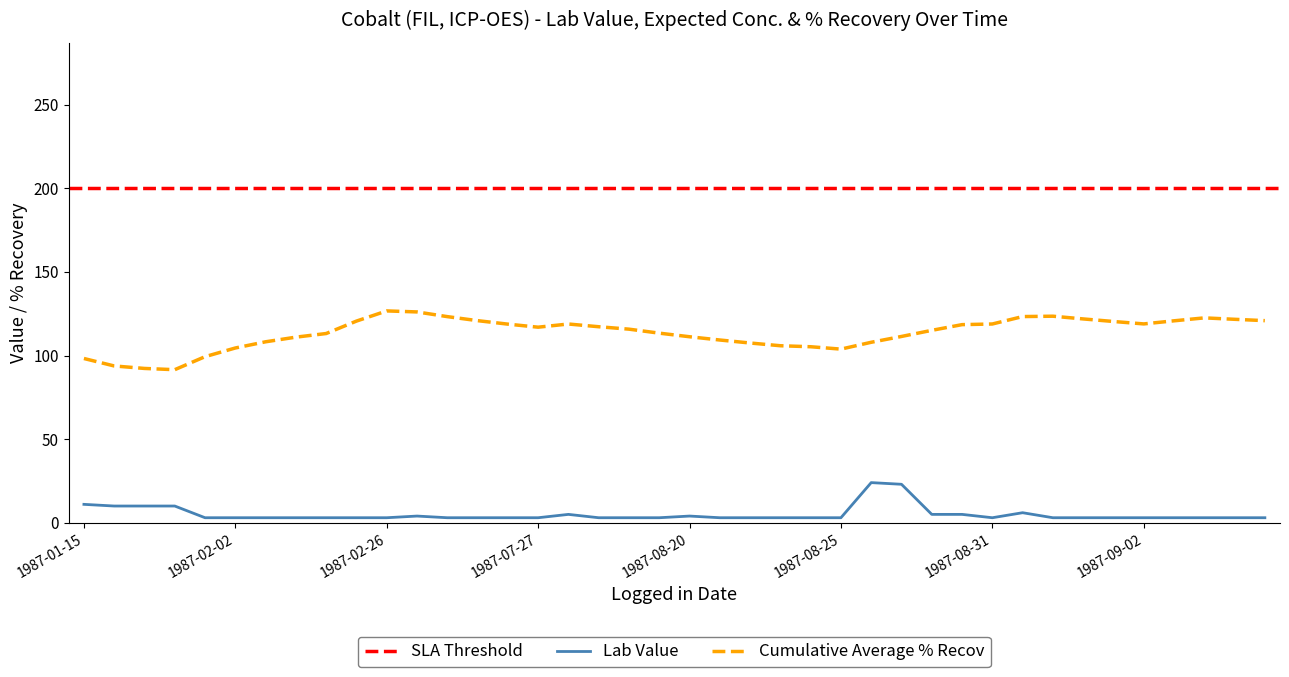

What is the maximum value for Cumulative Average % Recov?

126.7